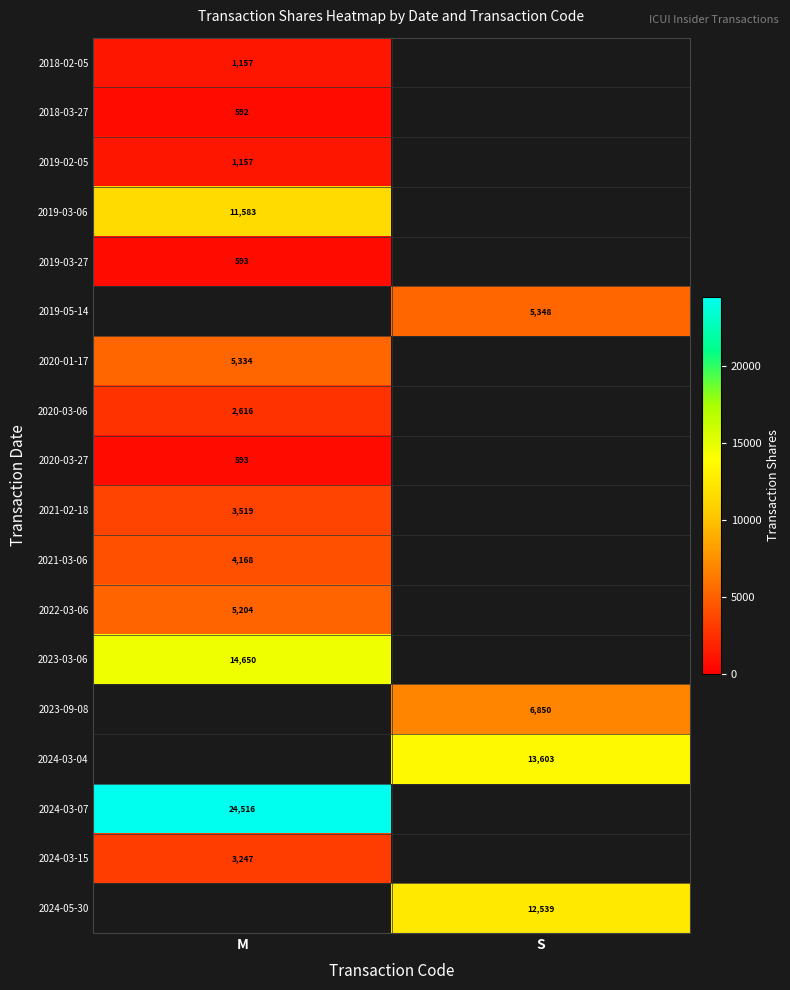

At how many categories does at least one series exceed 20978?

1